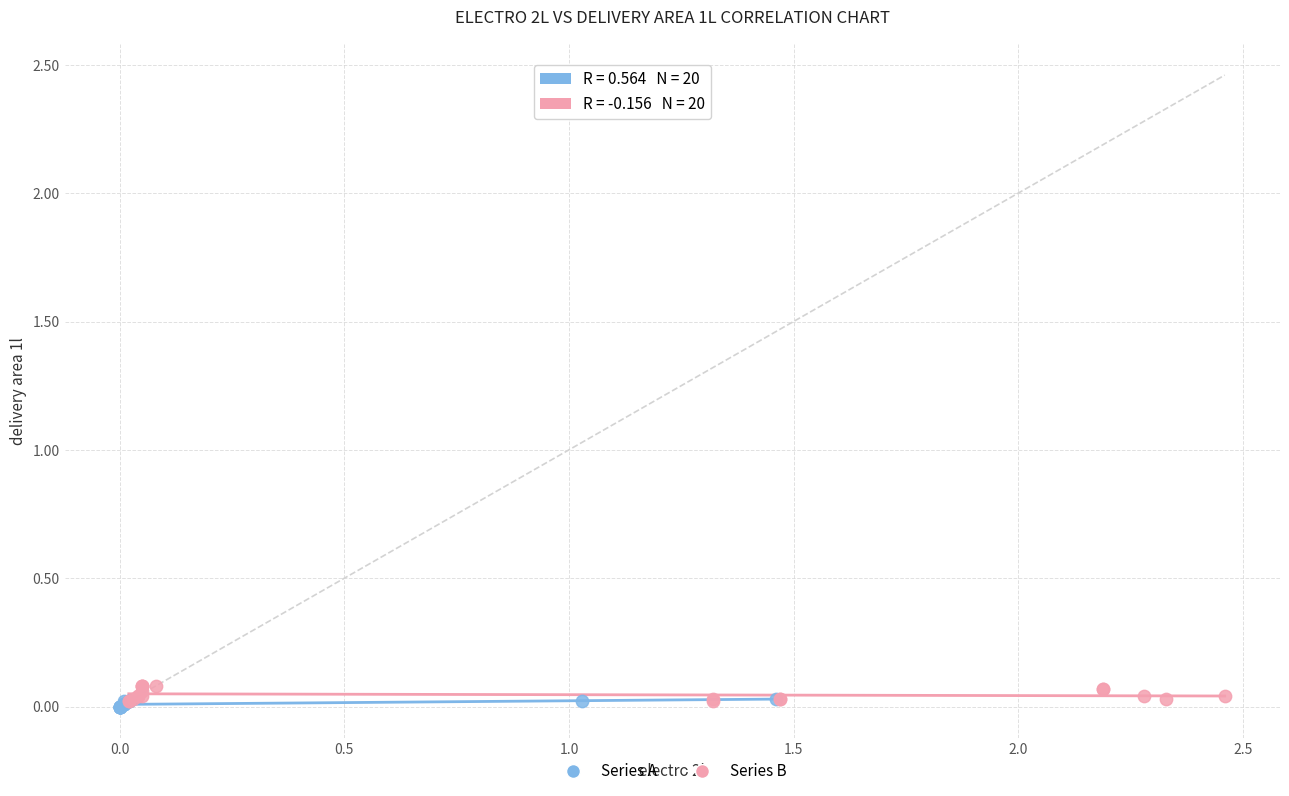

Which series has the widest spread of Y values?

Series B